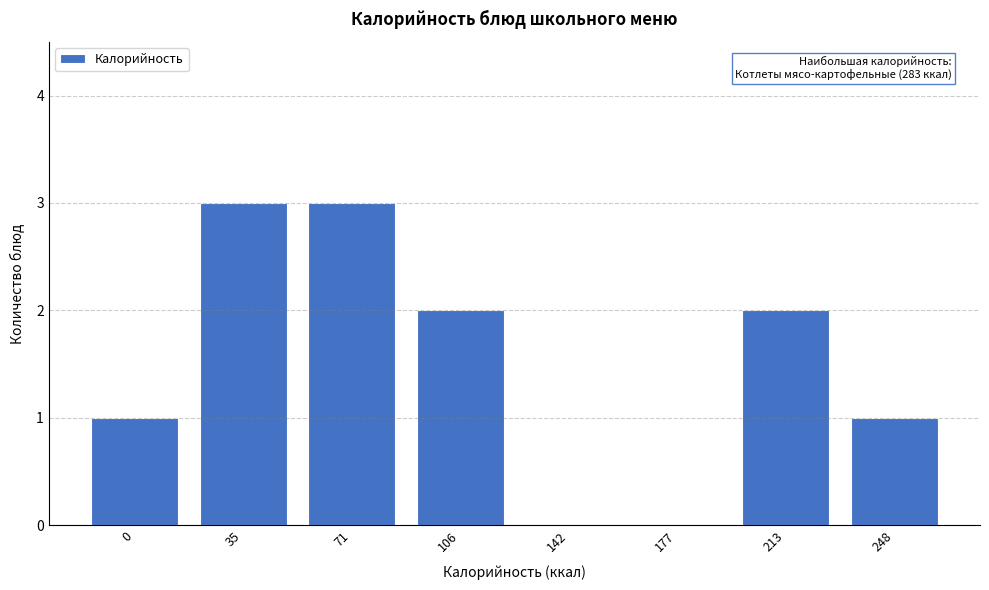

Reading right to left, what are all the values shown in this chart?

248=1	213=2	177=0	142=0	106=2	71=3	35=3	0=1